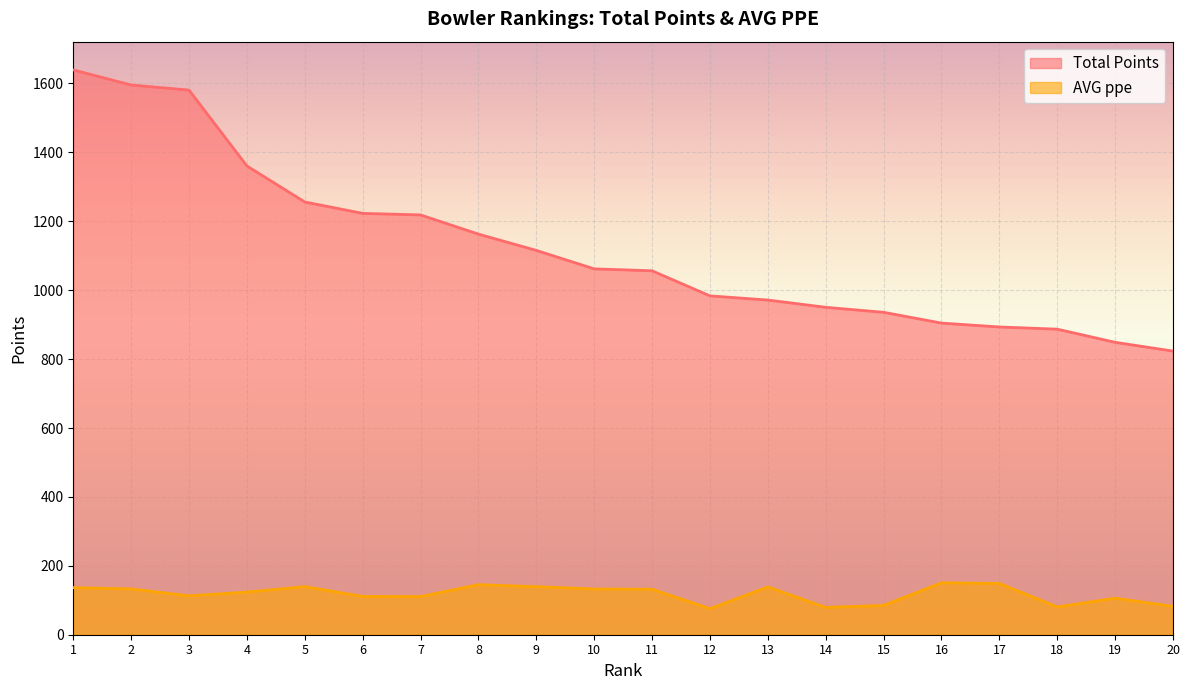

Which series has the widest spread of values?

Total Points